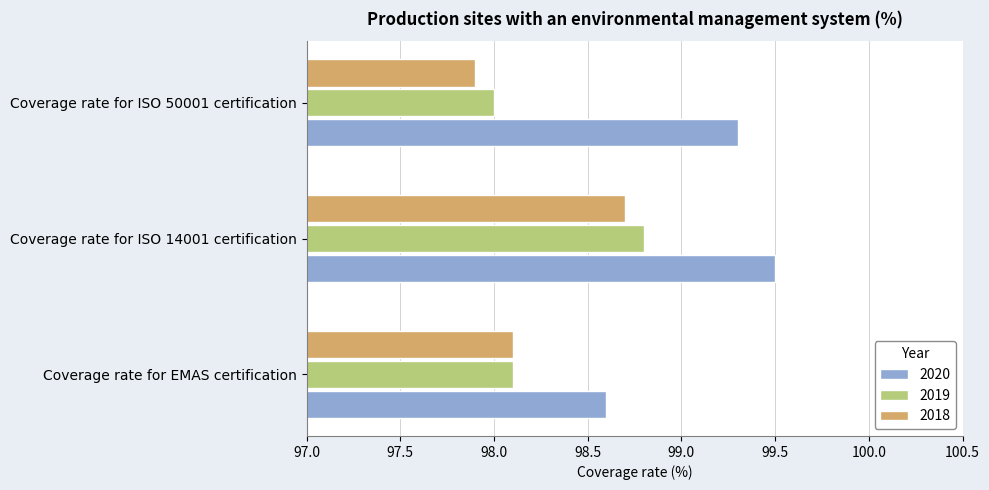

Is it true that 2019 equals 170.7 at Coverage rate for EMAS certification?

False